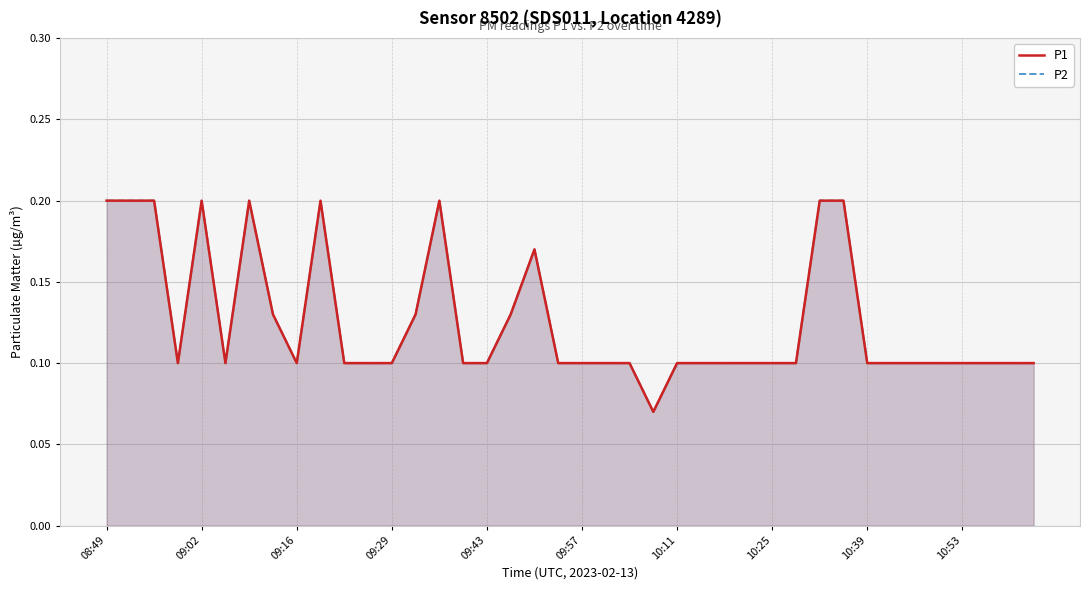

Is the value of P2 at 33 greater than the value of P1 at 16?

No